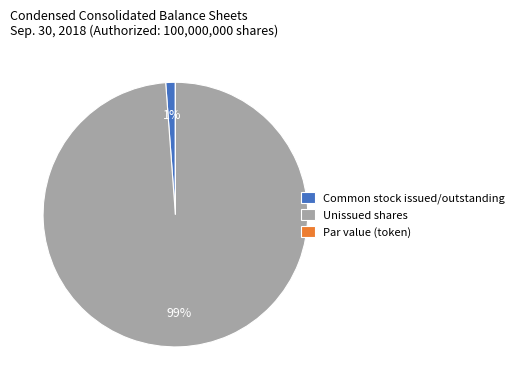

The Unissued shares slice represents 99% of the pie. True or false?

True